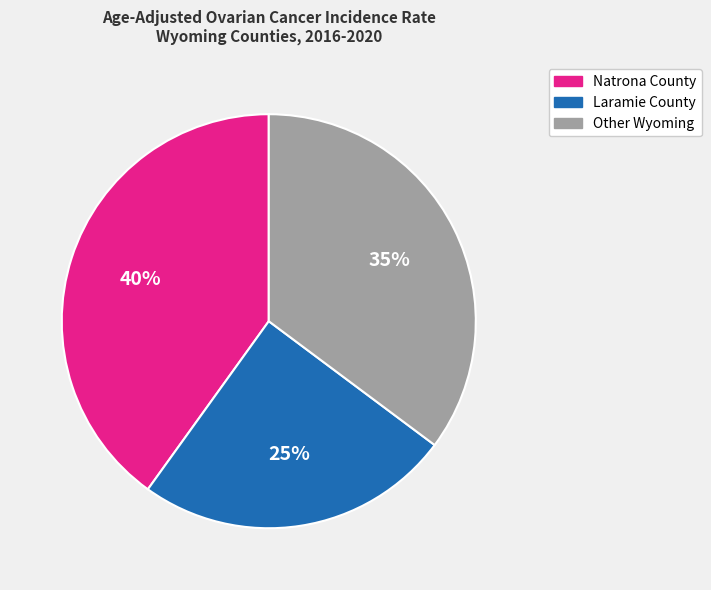

Is the sum of Laramie County and Other Wyoming greater than half?

Yes